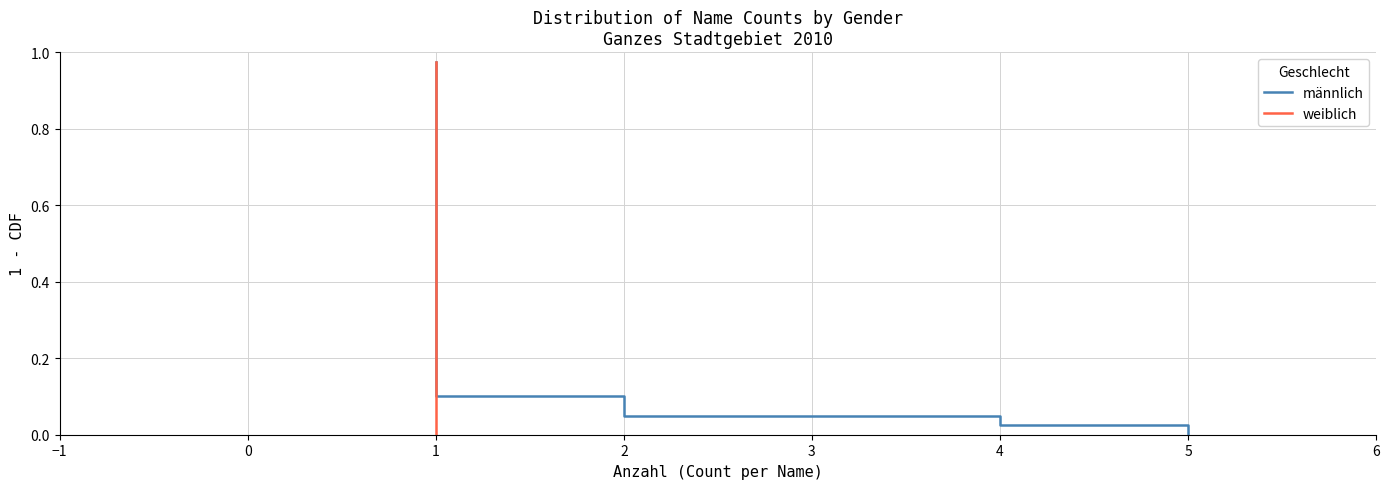

What is the sum of all weiblich values?

19.5